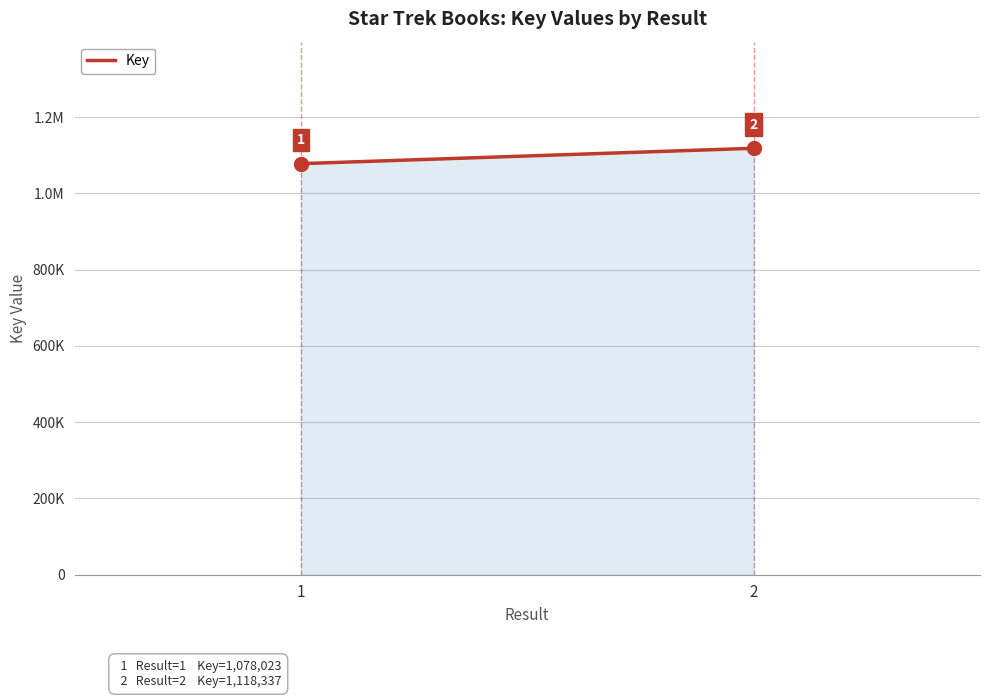

How many values are below 1118337?

1